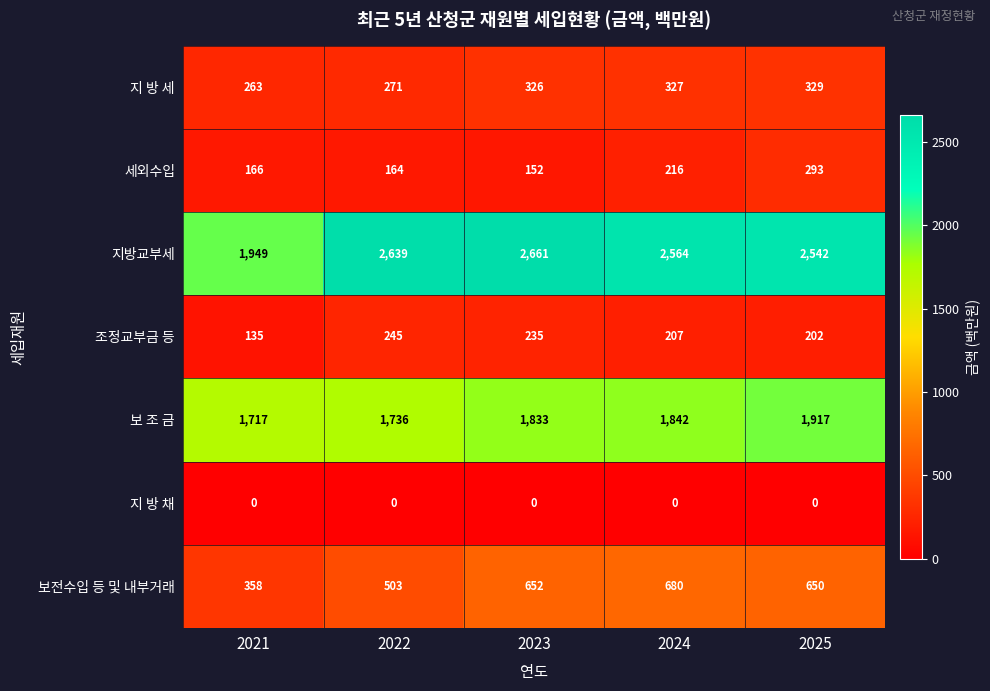

At 2023, list the series in order from largest to smallest.

지방교부세, 보 조 금, 보전수입 등 및 내부거래, 지 방 세, 조정교부금 등, 세외수입, 지 방 채